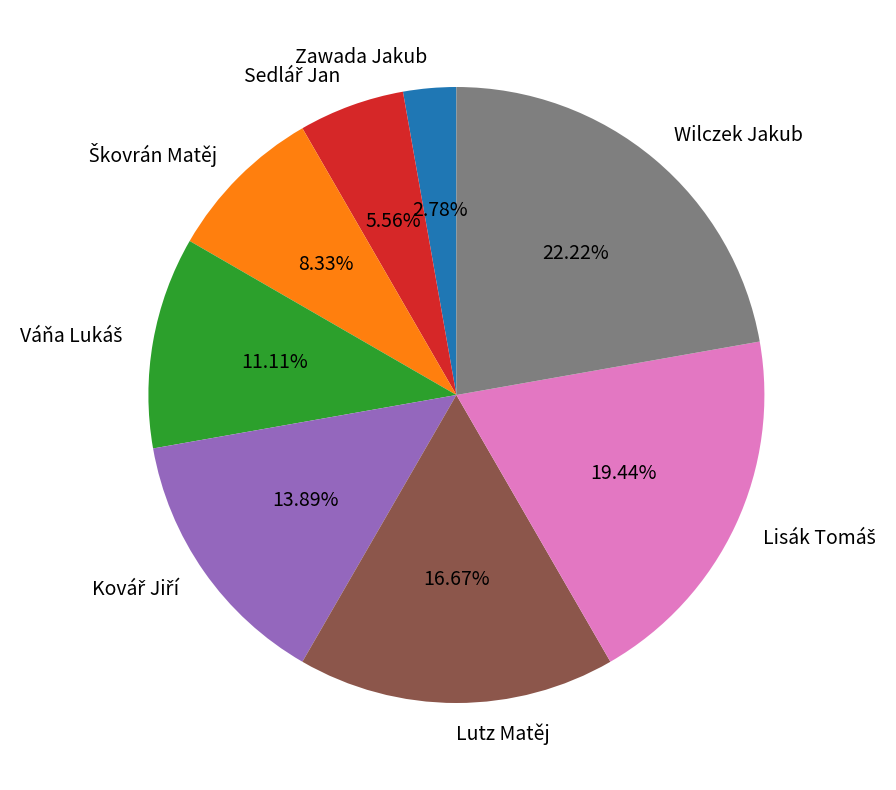

Is Wilczek Jakub the majority of the pie?

No